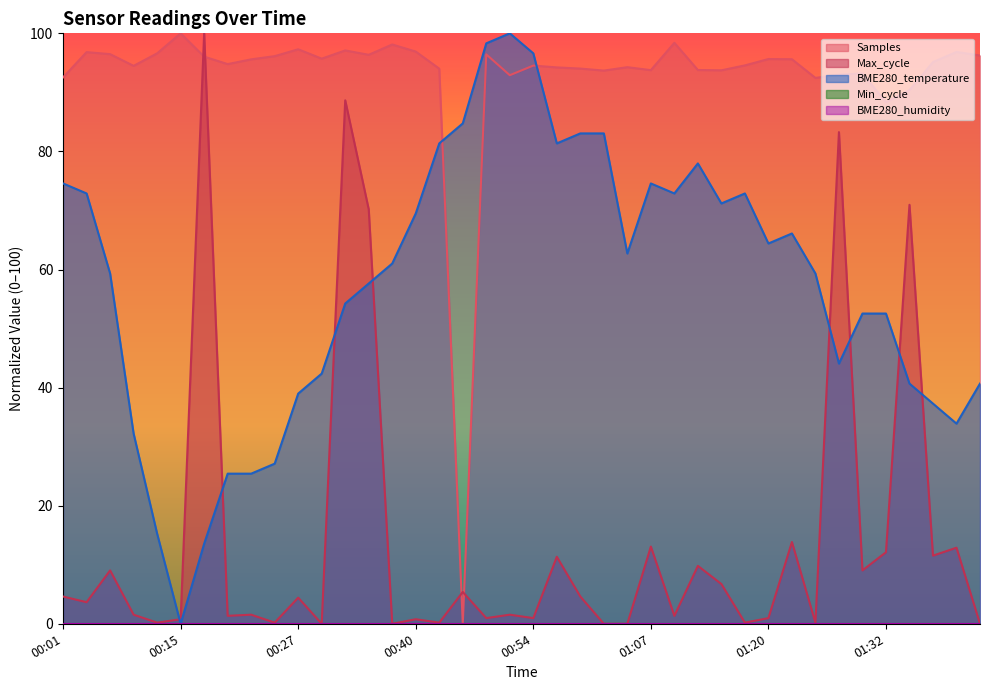

Which category has the lowest value in the BME280_temperature series?

00:15